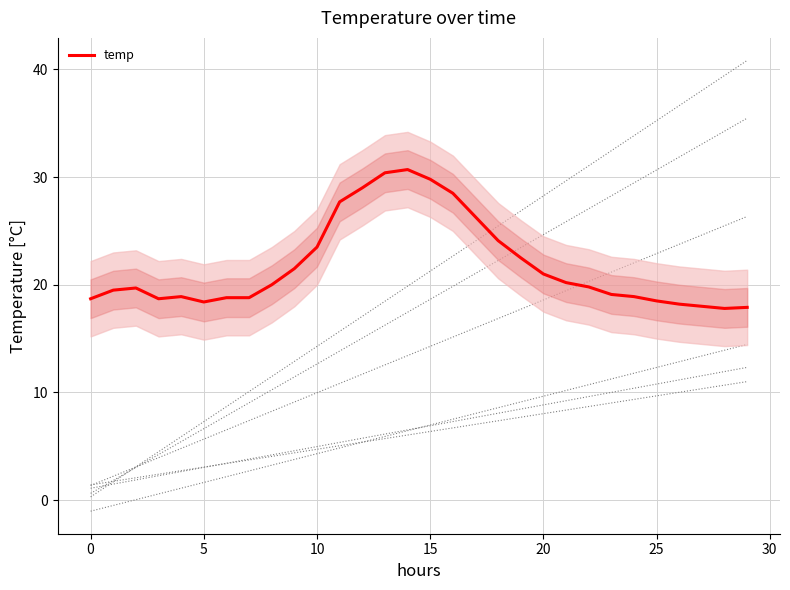

Is it true that temp equals 29.8 at 15?

True